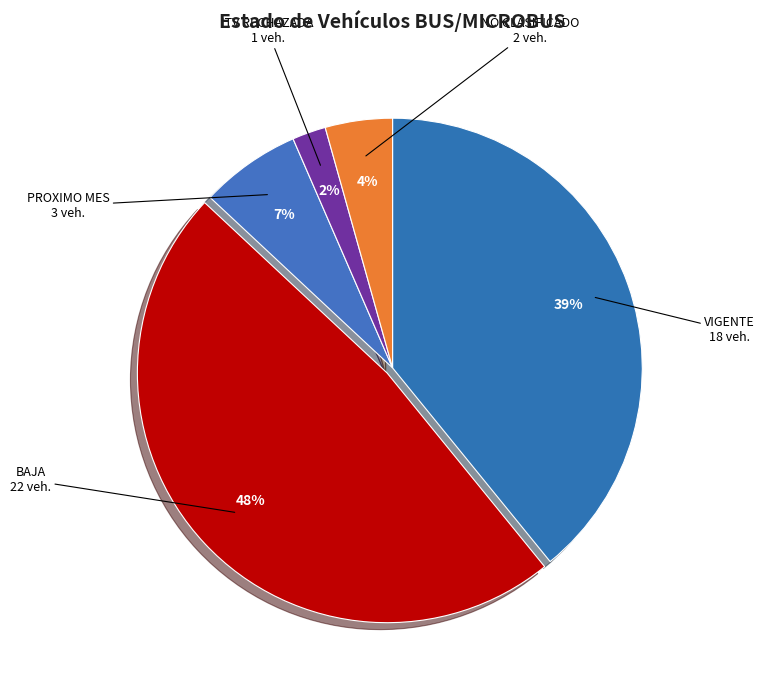

How many slices are in this pie chart?

5